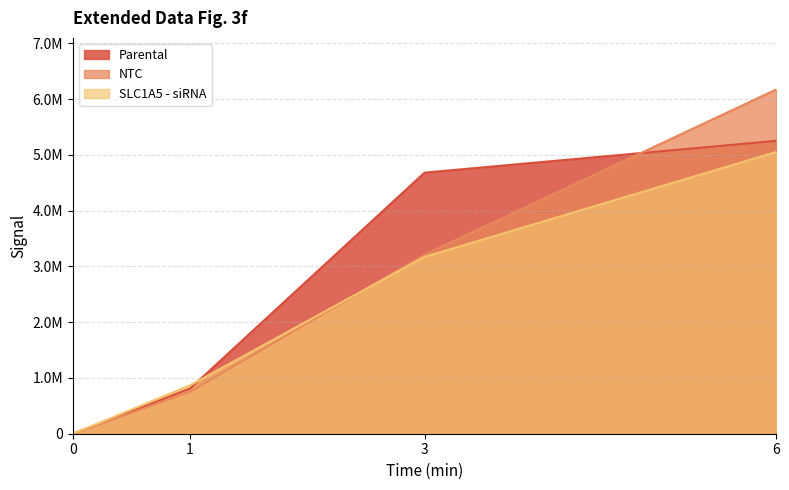

Reading left to right, extract all data points from this chart.

Parental: 0=0	1=810000	3=4680000	6=5250000
NTC: 0=0	1=753000	3=3210000	6=6170000
SLC1A5 - siRNA: 0=0	1=867000	3=3170000	6=5050000